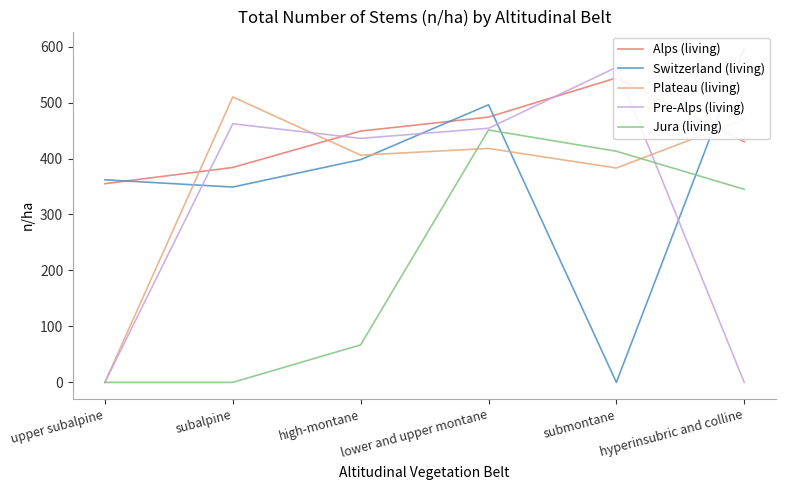

List the series in order of their peak value, highest first.

Switzerland (living), Pre-Alps (living), Alps (living), Plateau (living), Jura (living)